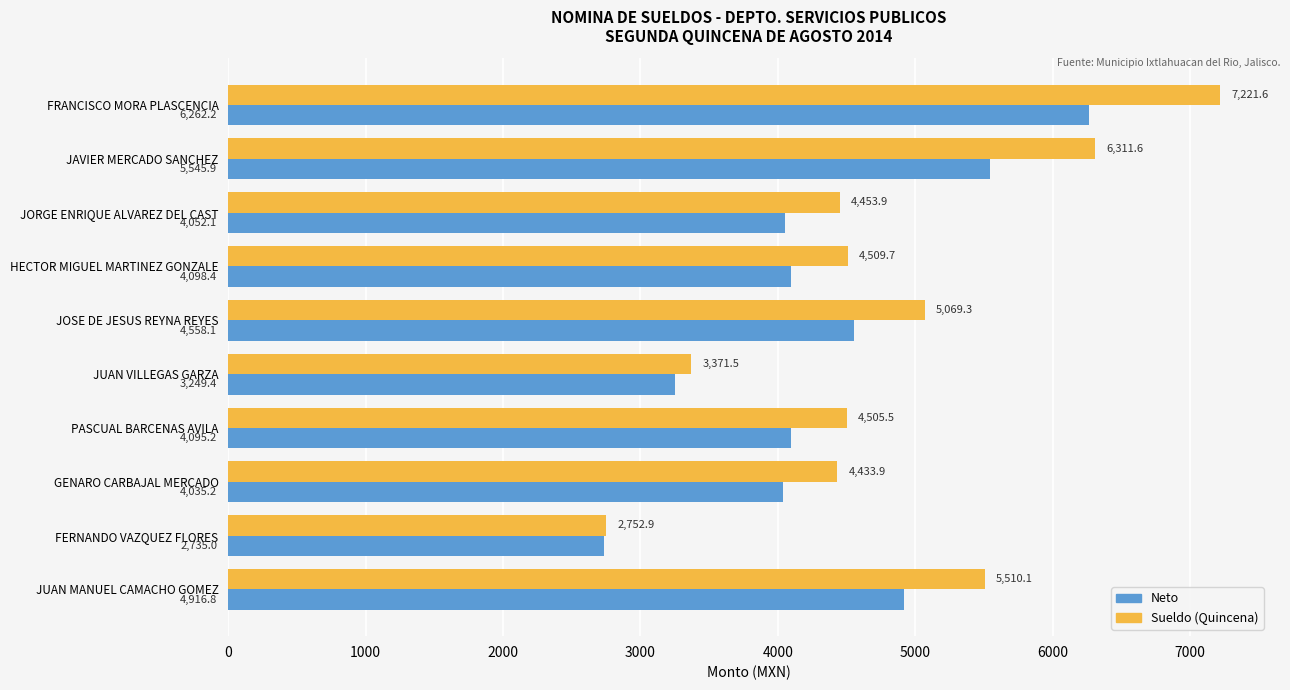

Which category has the highest value across all series?

FRANCISCO MORA PLASCENCIA